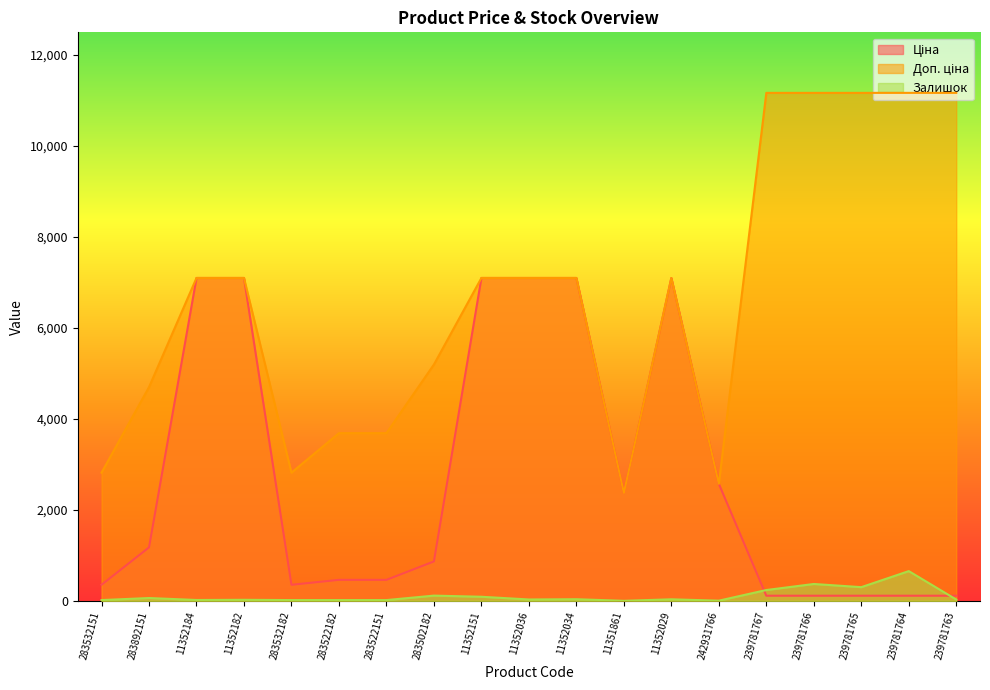

Is it true that Залишок equals 28.0 at 239781763?

True